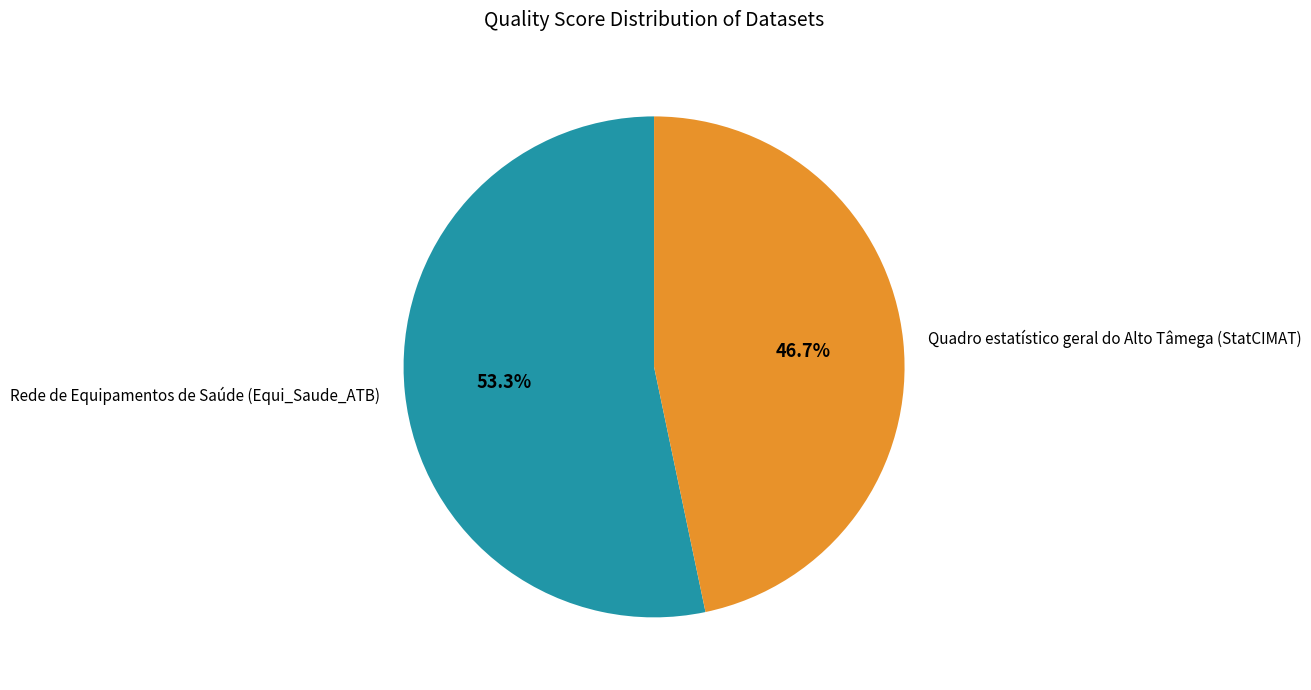

Rank the categories by value from highest to lowest.

Rede de Equipamentos de Saúde (Equi_Saude_ATB), Quadro estatístico geral do Alto Tâmega (StatCIMAT)